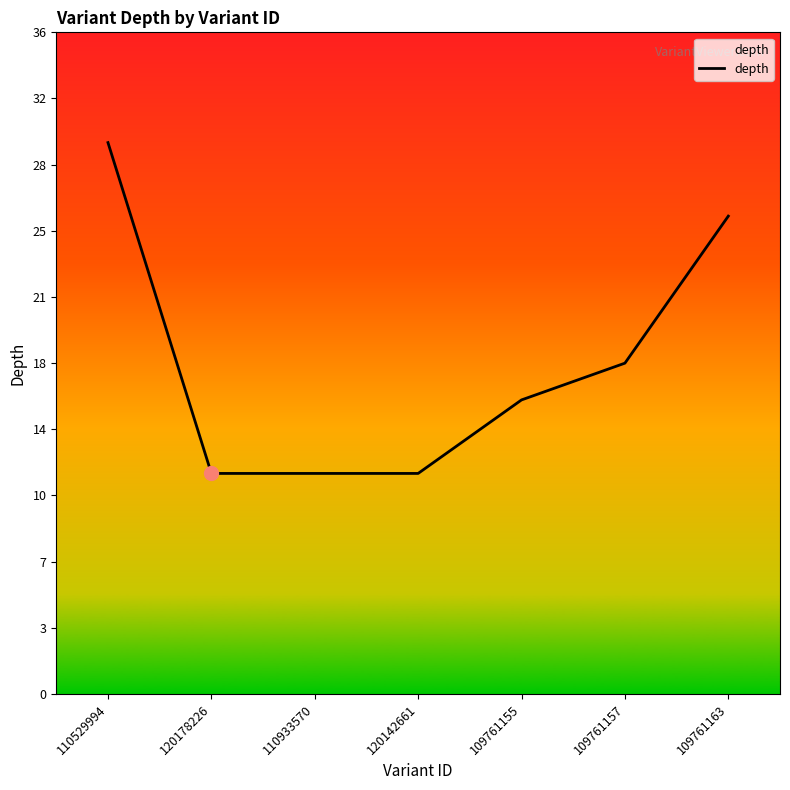

Is it true that the value at 109761157 is 11?

False